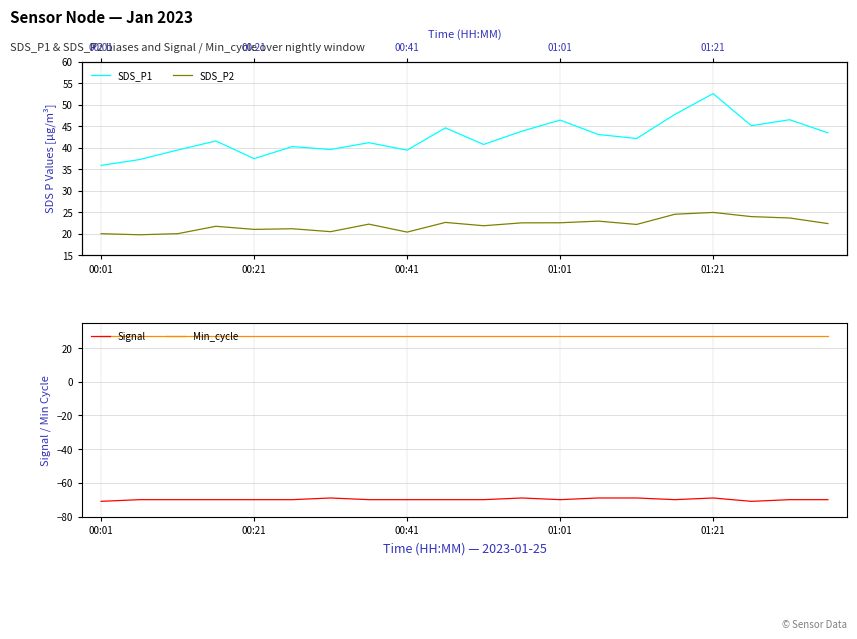

True or false: Min_cycle and Signal intersect in this chart.

False